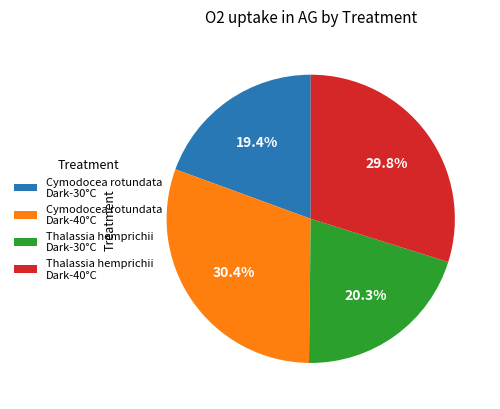

Rank the categories by value from highest to lowest.

Cymodocea rotundata Dark-40°C, Thalassia hemprichii Dark-40°C, Thalassia hemprichii Dark-30°C, Cymodocea rotundata Dark-30°C